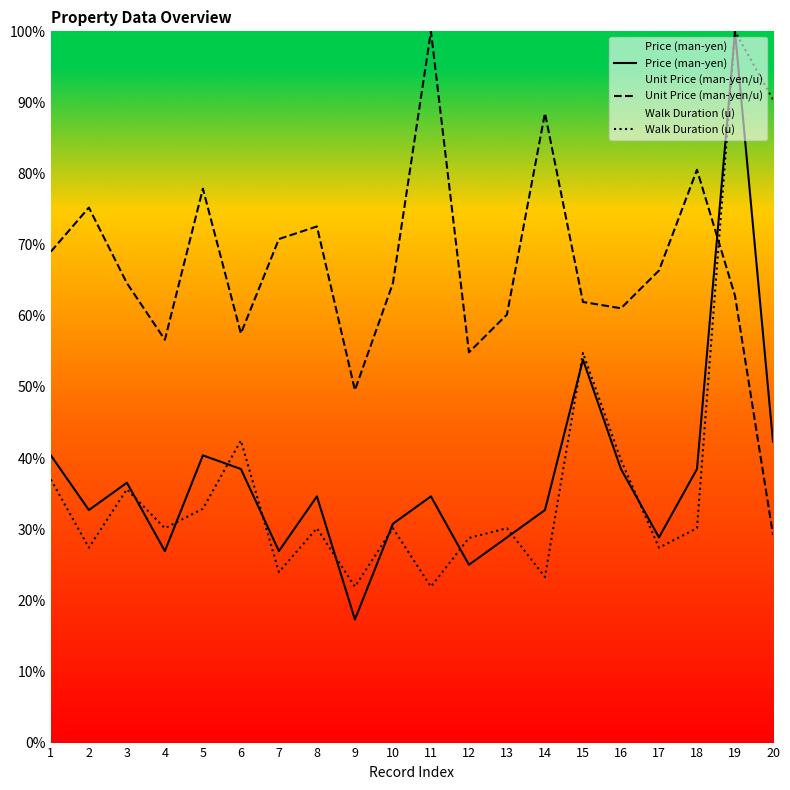

At how many categories does at least one series exceed 27?

20